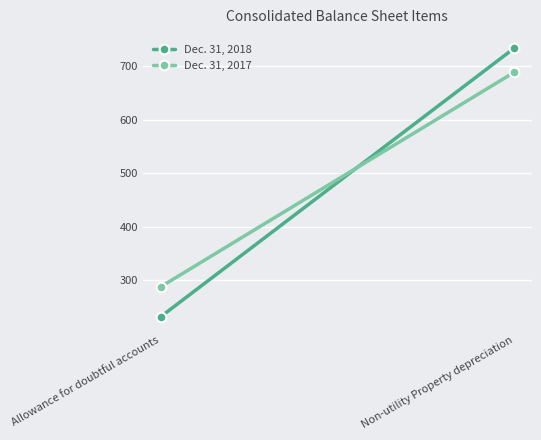

Reading right to left, transcribe all the data shown in this chart.

Dec. 31, 2018: Non-utility Property depreciation=734	Allowance for doubtful accounts=232
Dec. 31, 2017: Non-utility Property depreciation=689	Allowance for doubtful accounts=288